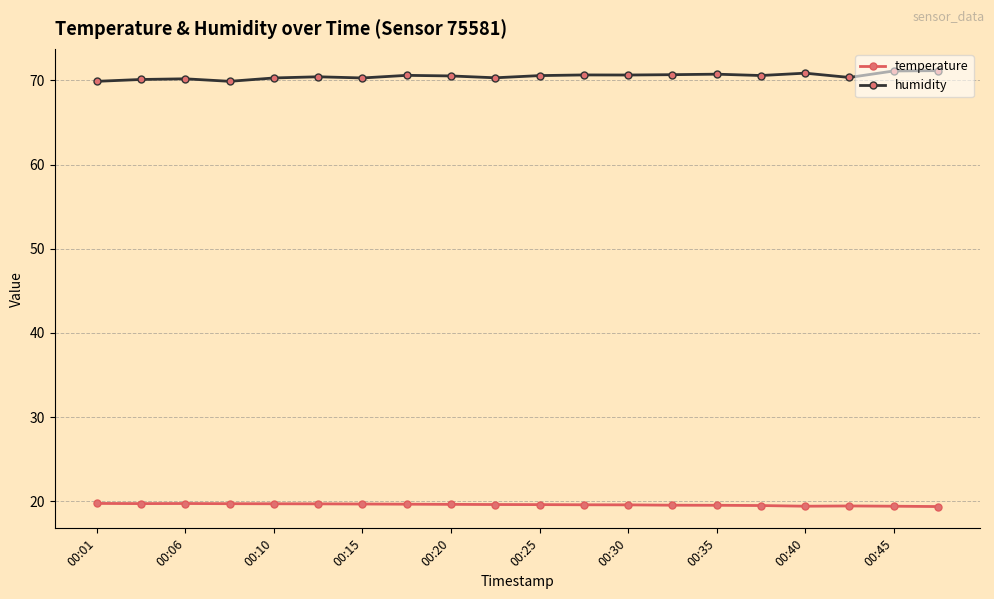

What is the value of the humidity point at the 15th from the left?

70.8